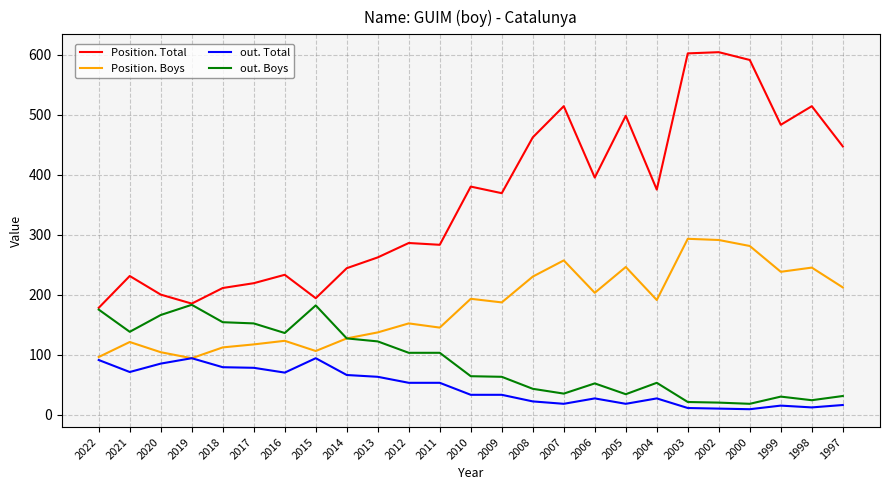

What is the maximum value shown in the chart?

604